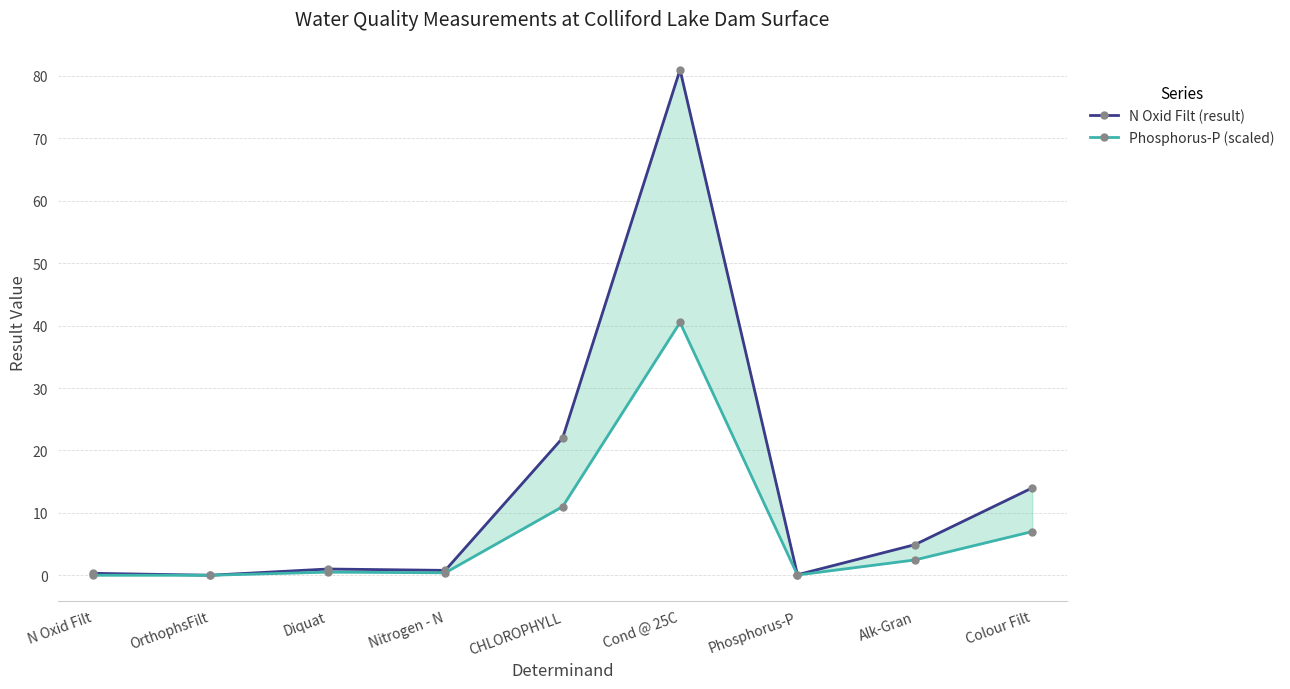

True or false: Phosphorus-P (scaled) and N Oxid Filt (result) intersect in this chart.

False